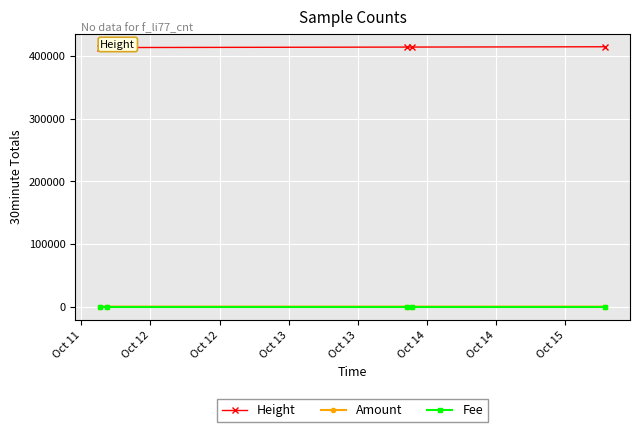

True or false: Height and Fee intersect in this chart.

False